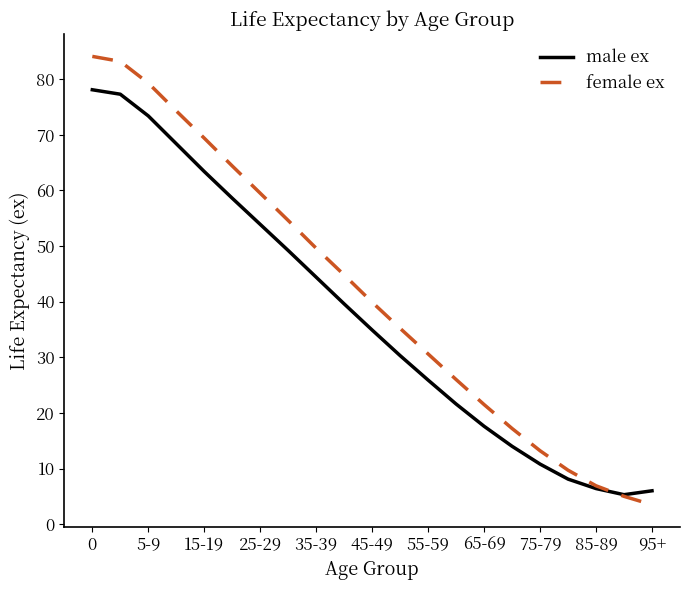

List the series in order of their peak value, lowest first.

male ex, female ex